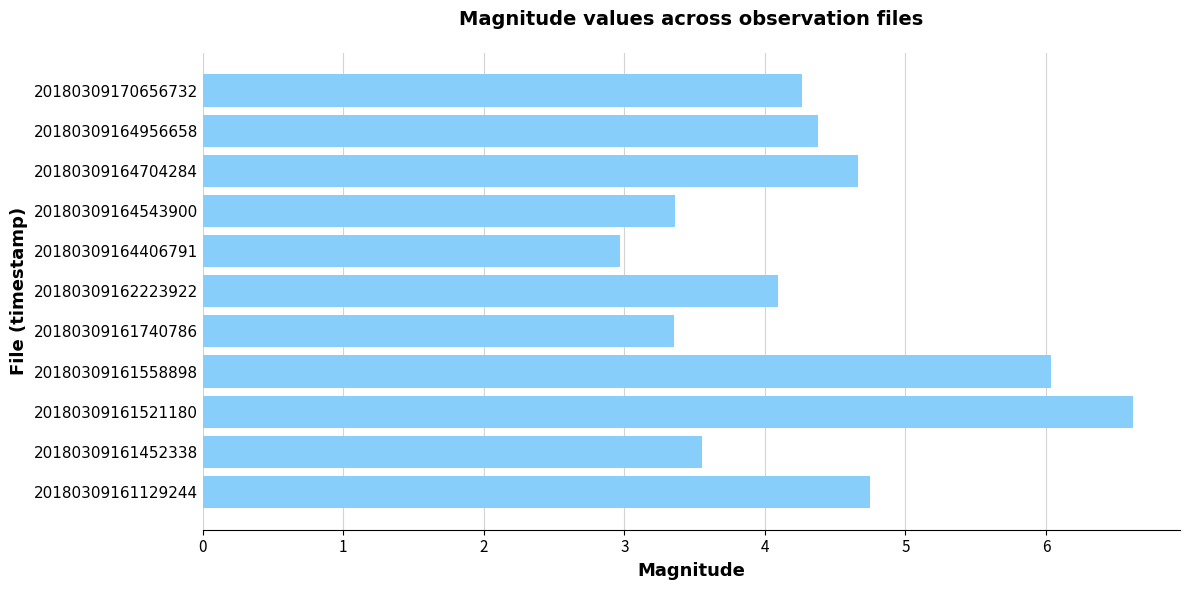

Reading bottom to top, what are all the values shown in this chart?

20180309161129244=4.8	20180309161452338=3.6	20180309161521180=6.6	20180309161558898=6.0	20180309161740786=3.4	20180309162223922=4.1	20180309164406791=3.0	20180309164543900=3.4	20180309164704284=4.7	20180309164956658=4.4	20180309170656732=4.3